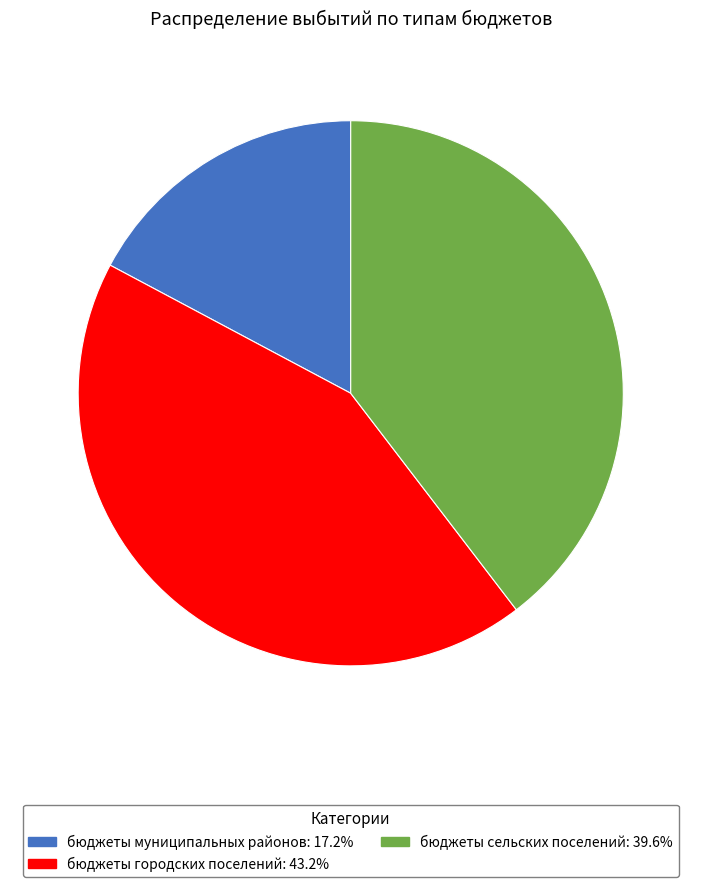

Rank the categories by value from highest to lowest.

бюджеты городских поселений, бюджеты сельских поселений, бюджеты муниципальных районов